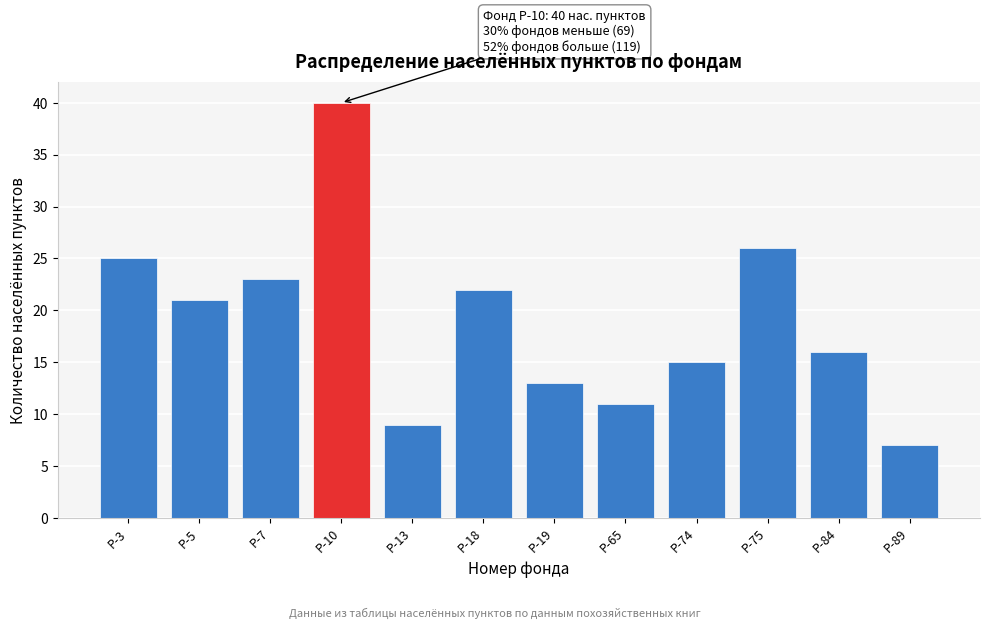

Reading left to right, what are all the values shown in this chart?

25	21	23	40	9	22	13	11	15	26	16	7